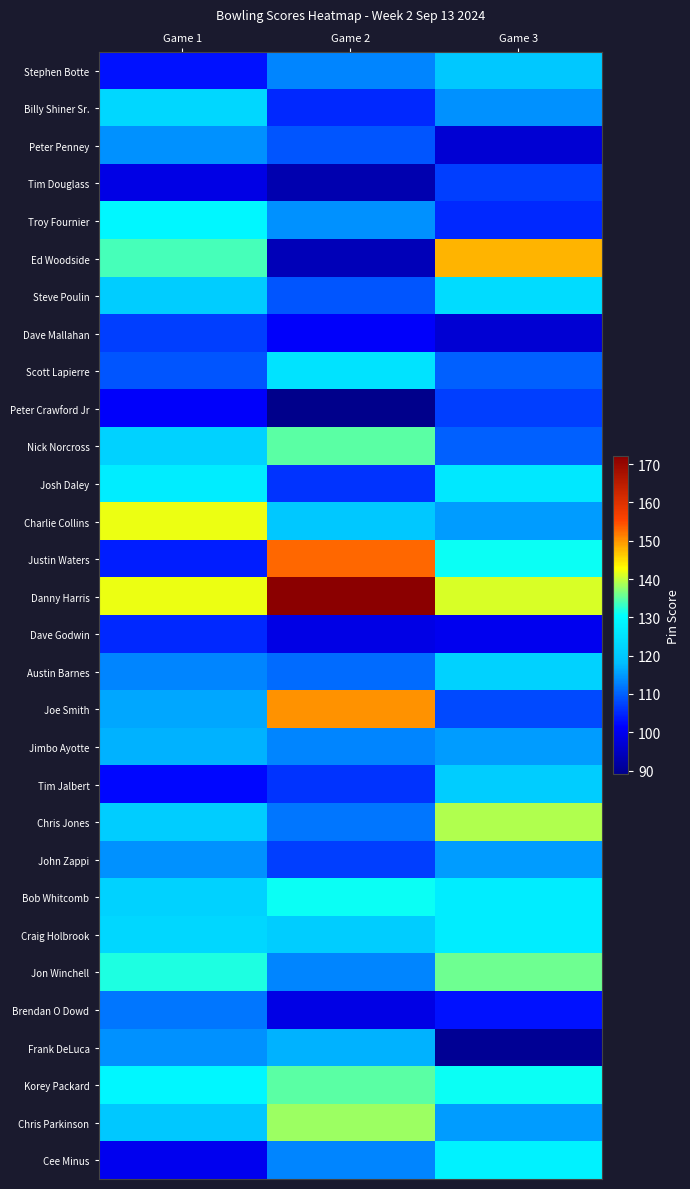

List the series in order of their peak value, highest first.

Danny Harris, Justin Waters, Joe Smith, Ed Woodside, Charlie Collins, Chris Jones, Chris Parkinson, Jon Winchell, Nick Norcross, Korey Packard, Bob Whitcomb, Troy Fournier, Cee Minus, Josh Daley, Craig Holbrook, Scott Lapierre, Steve Poulin, Billy Shiner Sr., Austin Barnes, Tim Jalbert, Stephen Botte, Jimbo Ayotte, Frank DeLuca, John Zappi, Peter Penney, Brendan O Dowd, Tim Douglass, Dave Mallahan, Peter Crawford Jr, Dave Godwin